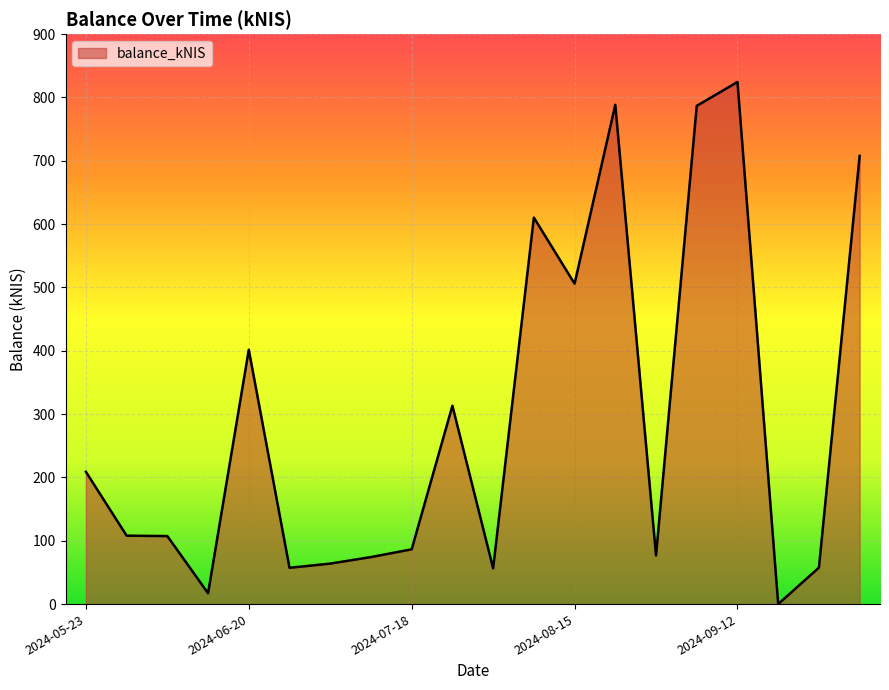

What is the greatest value displayed?

824.5